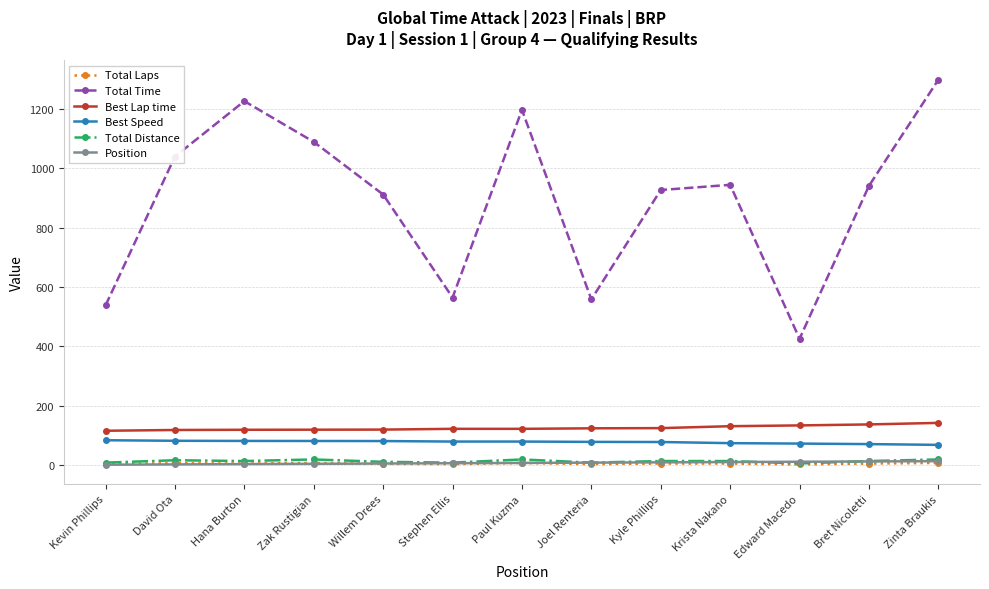

The value of Best Speed at Willem Drees is 17.3. True or false?

False